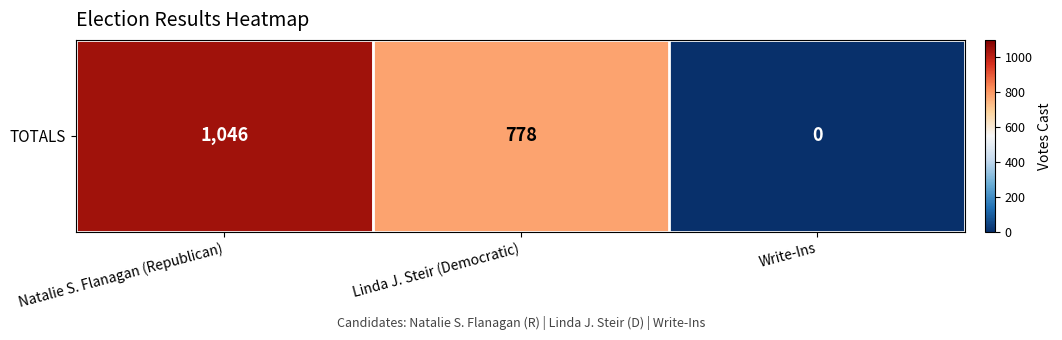

What is the sum of the values at Linda J. Steir (Democratic) and Natalie S. Flanagan (Republican)?

1824